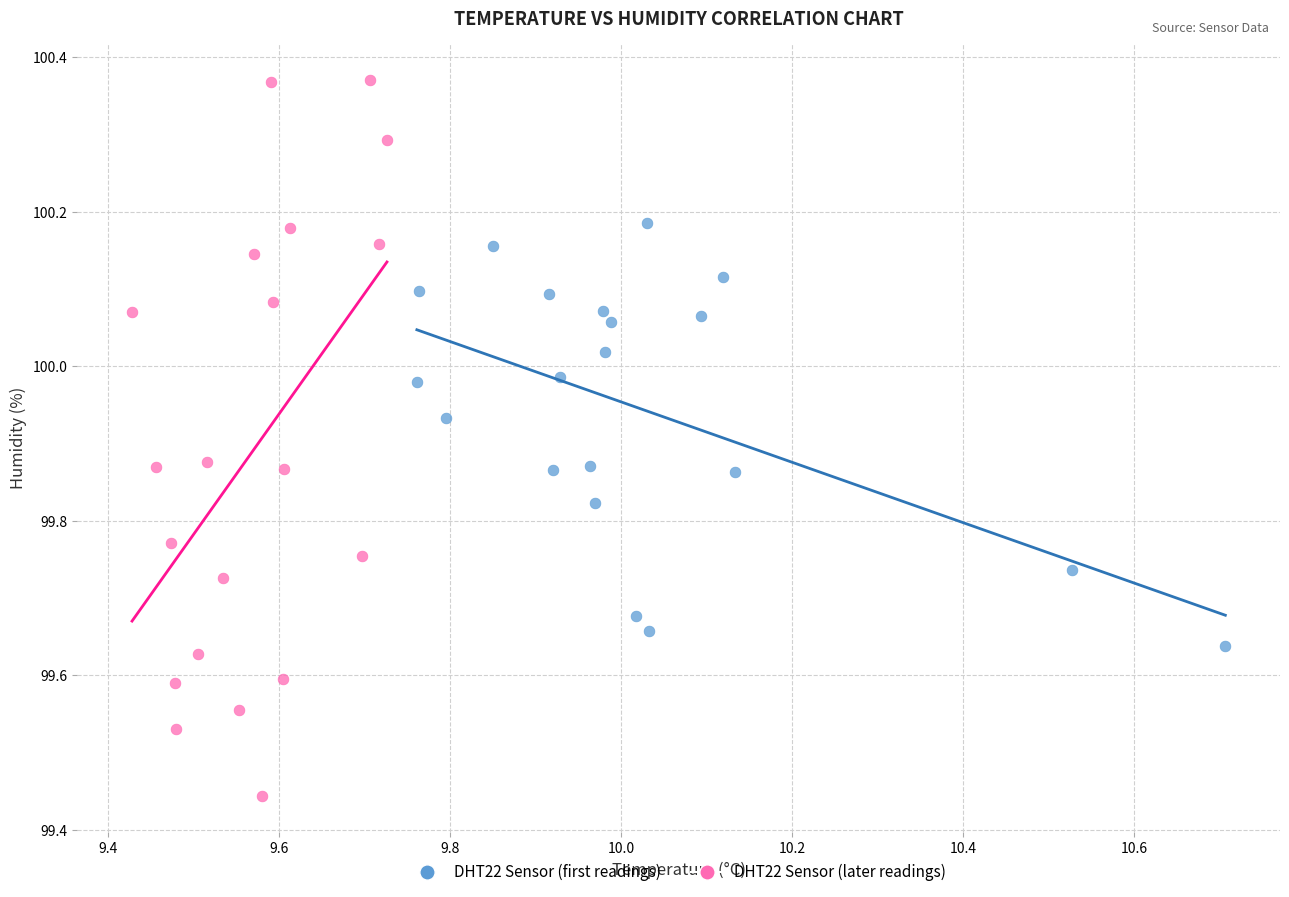

Which series contains the highest Y value?

DHT22 Sensor (later readings)